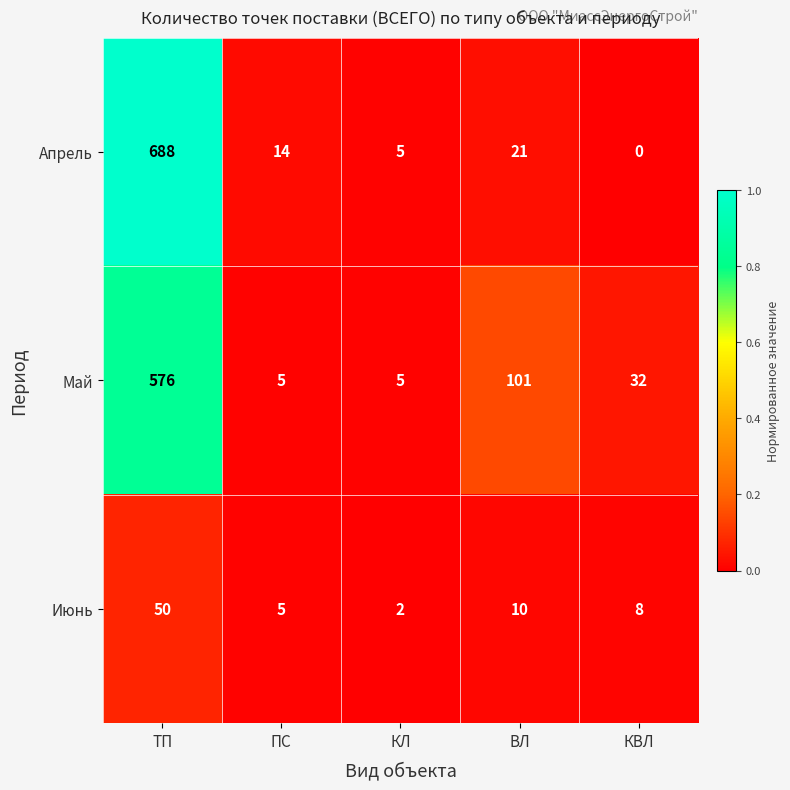

Which series changed the most between ТП and КЛ?

Апрель